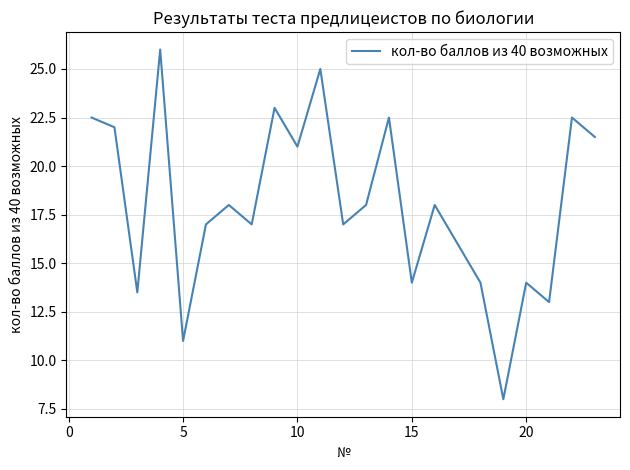

What is the difference between the maximum and second lowest values?

15.0